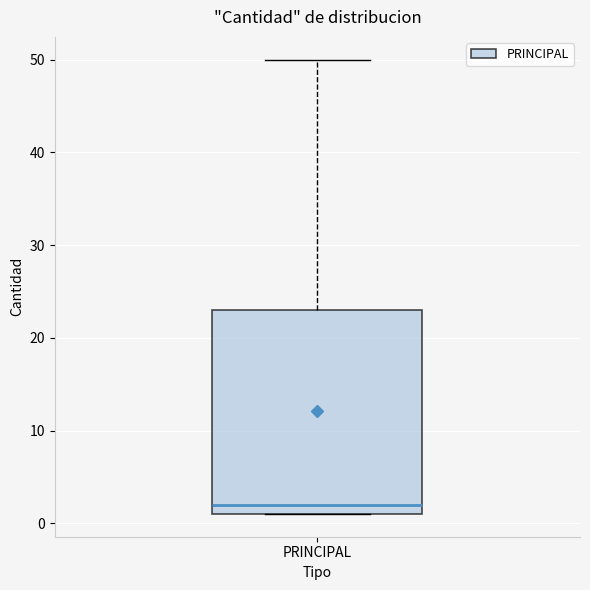

Where does the median line of the box for PRINCIPAL sit on the y-axis? The values are not printed on the chart, so give them approximately, as read against the axis.

2